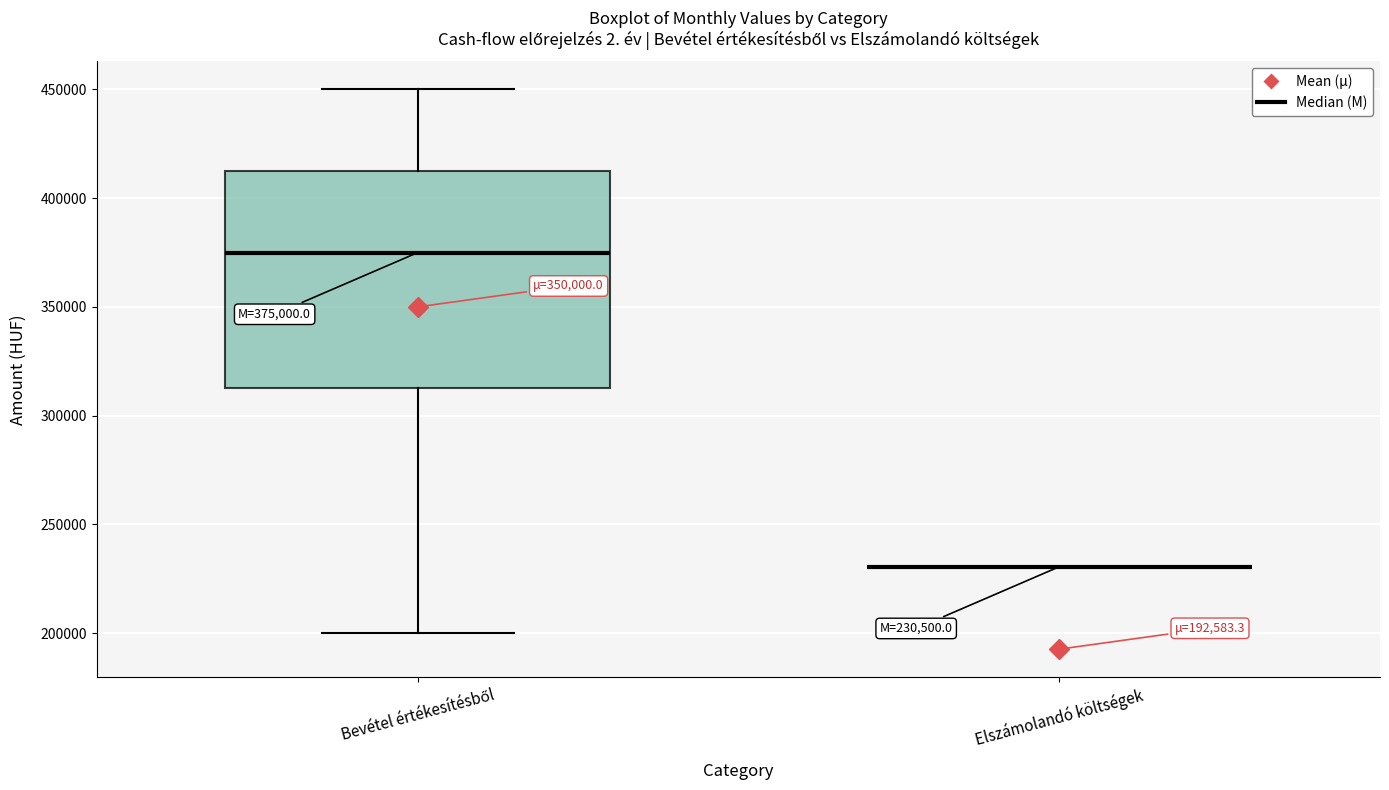

Comparing the boxes themselves (not the whiskers), which one is the tallest?

Bevétel értékesítésből